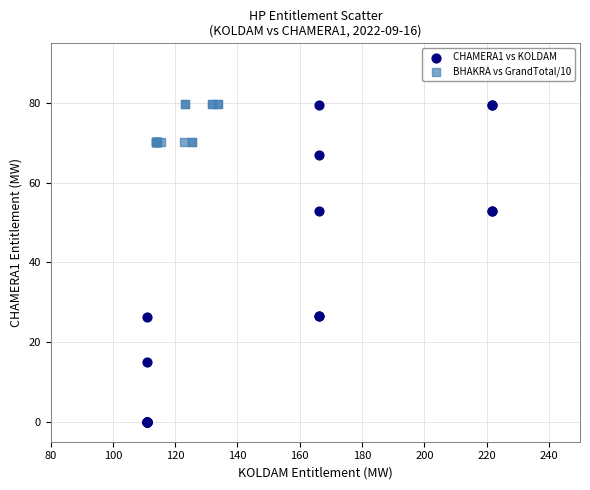

Which series has the widest spread of Y values?

CHAMERA1 vs KOLDAM